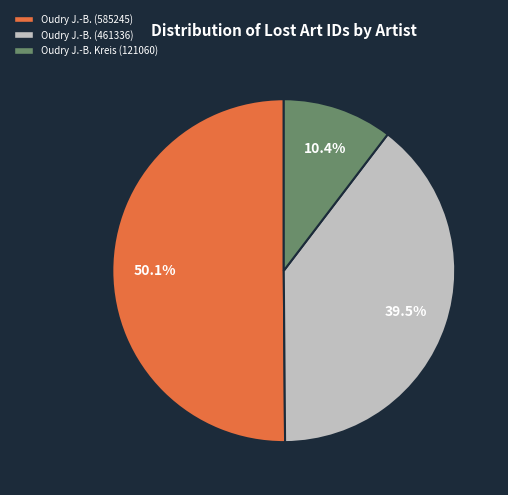

How many segments does this pie chart have?

3